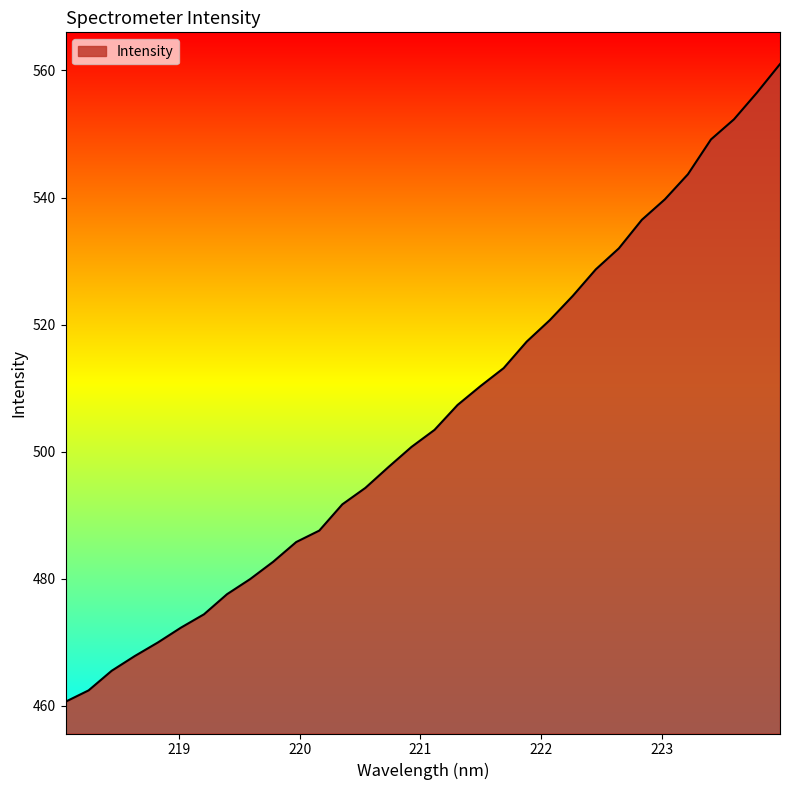

What is the difference between the maximum and minimum values?

100.4